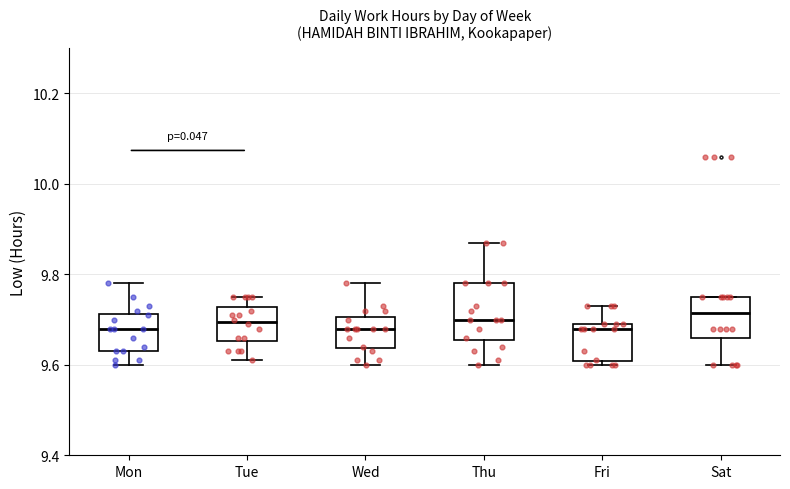

Reading left to right, read every box against the y-axis: the position of its median line, the range the box covers, and the ends of its whiskers. The values are not printed on the chart, so give them approximately, as read against the axis.

Mon: median 9.68, box 9.64 to 9.72, whiskers 9.60 to 9.78
Tue: median 9.70, box 9.66 to 9.72, whiskers 9.62 to 9.76
Wed: median 9.68, box 9.64 to 9.70, whiskers 9.60 to 9.78
Thu: median 9.70, box 9.66 to 9.78, whiskers 9.60 to 9.88
Fri: median 9.68, box 9.60 to 9.70, whiskers 9.60 (just below the box's lower edge) to 9.74
Sat: median 9.72, box 9.66 to 9.76, whiskers 9.60 to 9.76